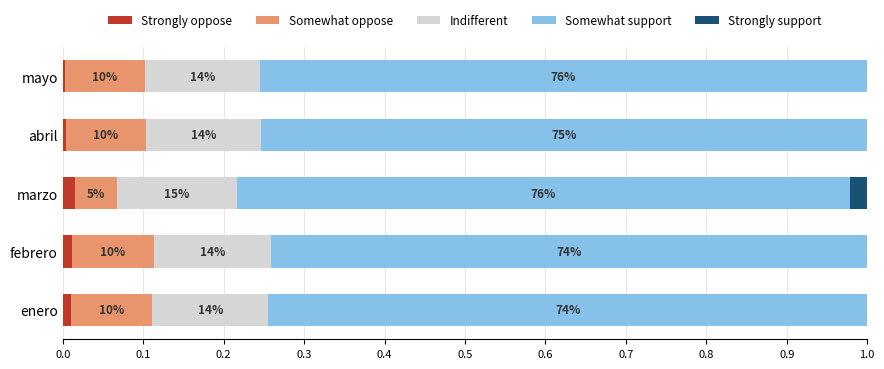

What are all the series names shown in the legend?

Strongly oppose, Somewhat oppose, Indifferent, Somewhat support, Strongly support